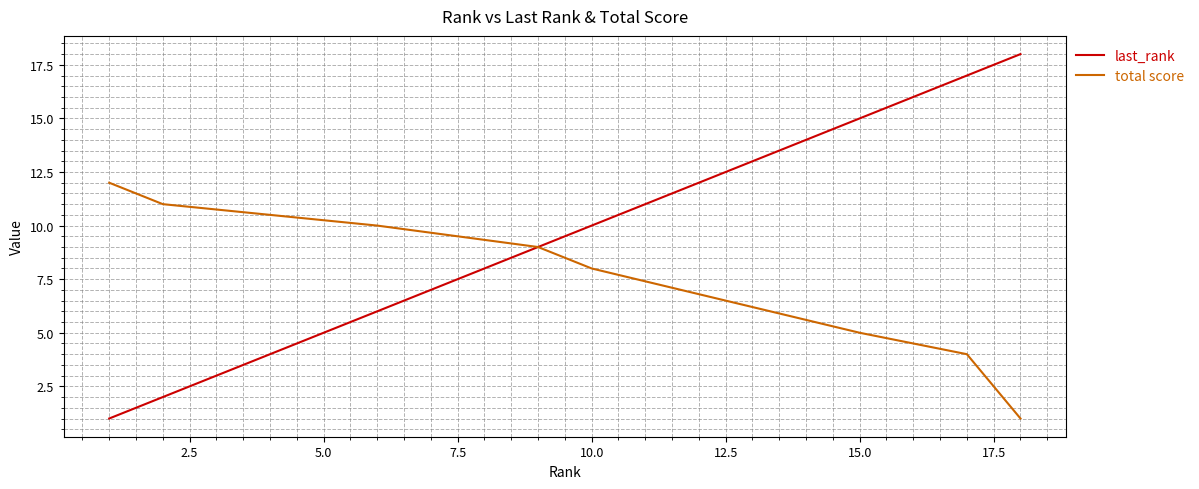

The total score series shows 6 at 0.0. True or false?

False